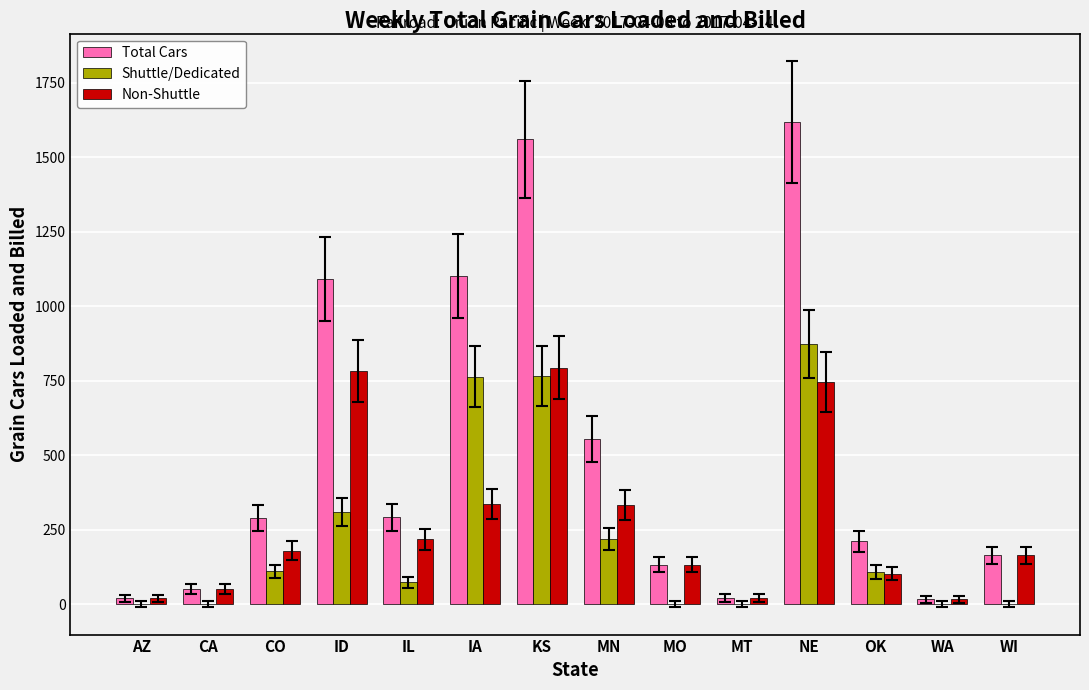

What is the approximate value of Shuttle/Dedicated at IL?

74